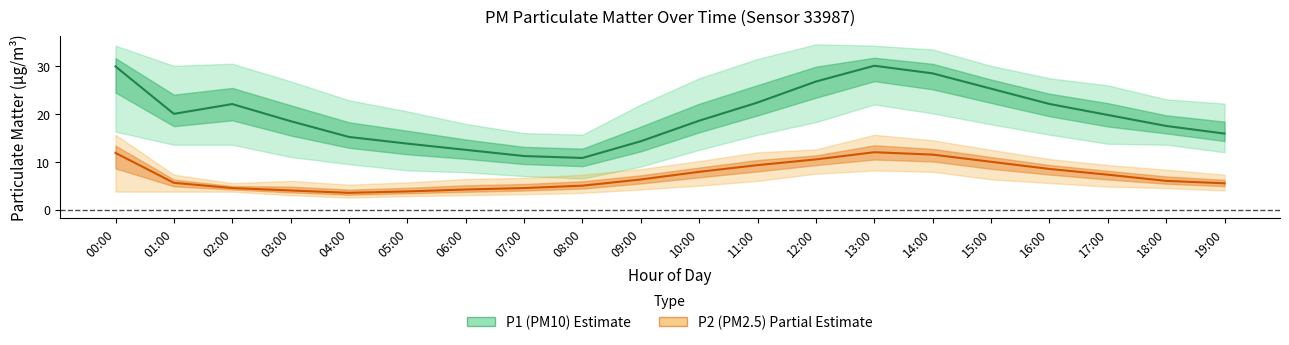

At 15:00, list the series in order from smallest to largest.

P2 (PM2.5), P1 (PM10)